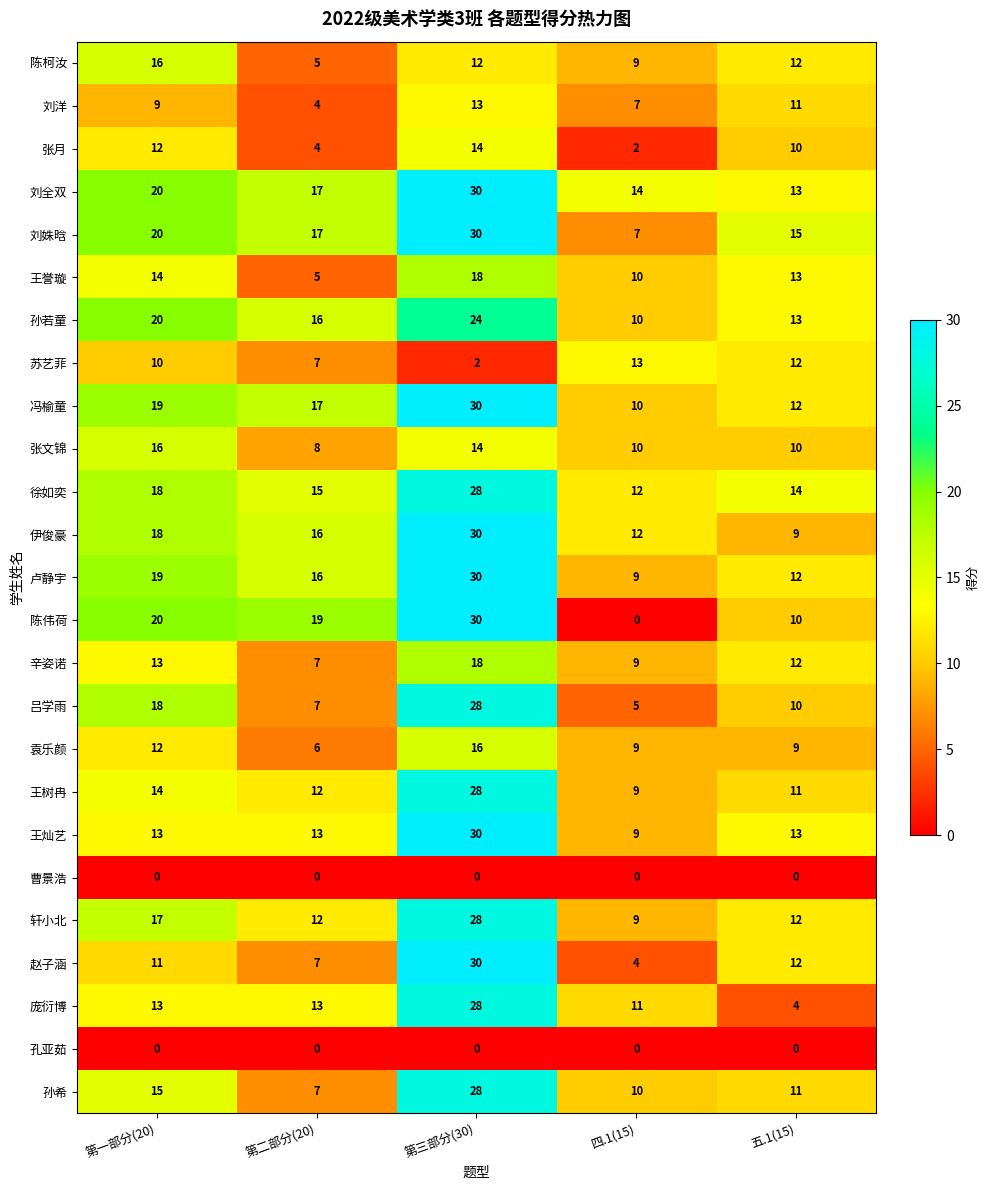

What is the average value of the 赵子涵 series?

13